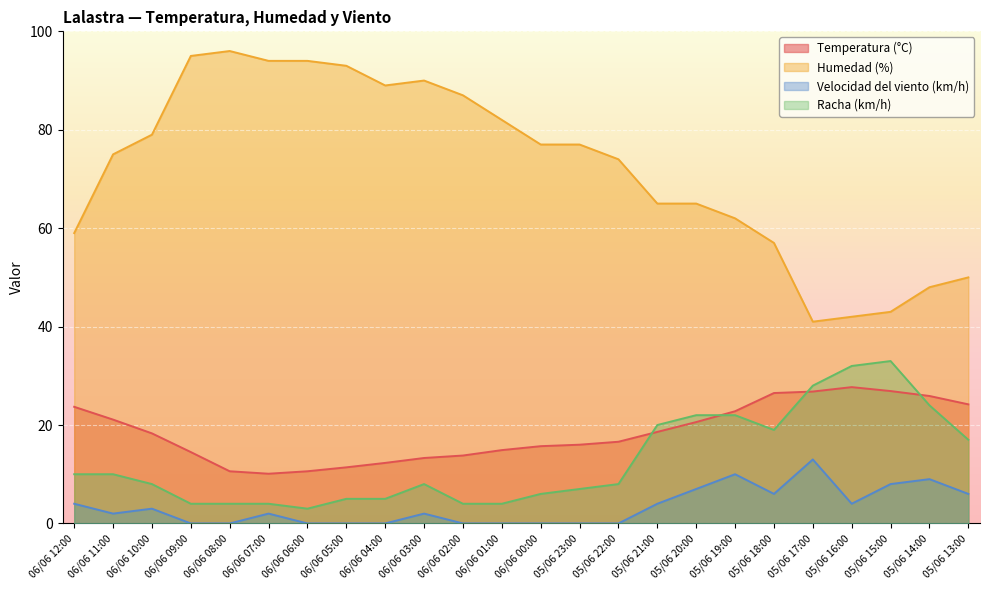

How many interior local peaks does the Racha (km/h) series have?

2